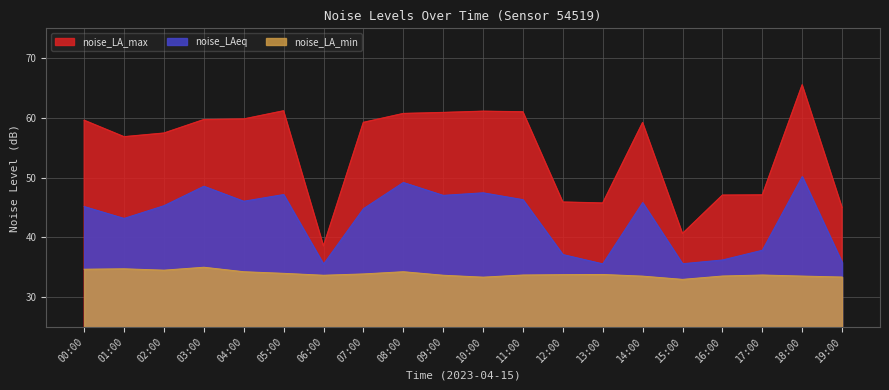

What is the smallest value displayed?

33.0